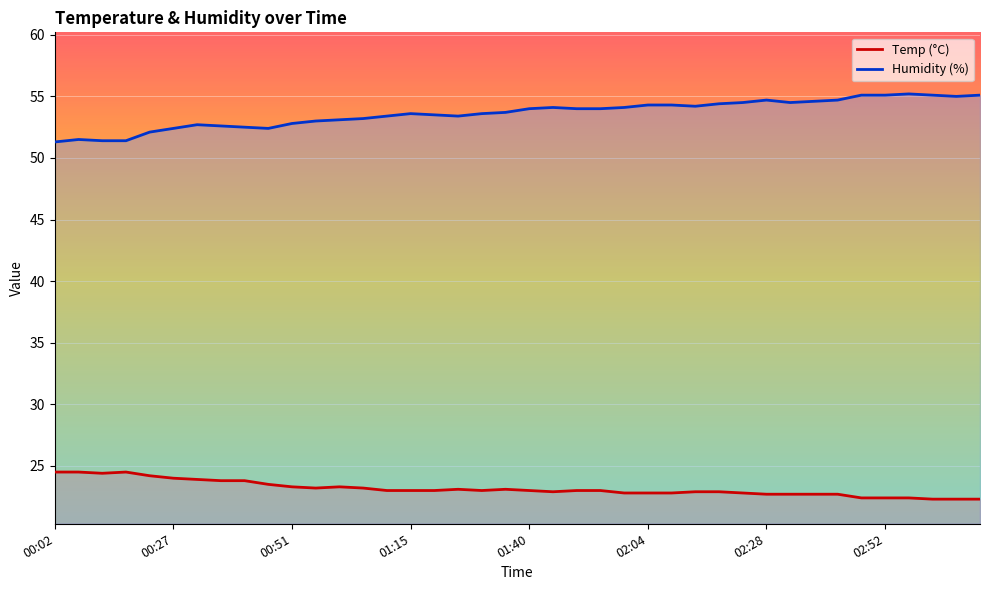

Which series has the widest spread of values?

Humidity